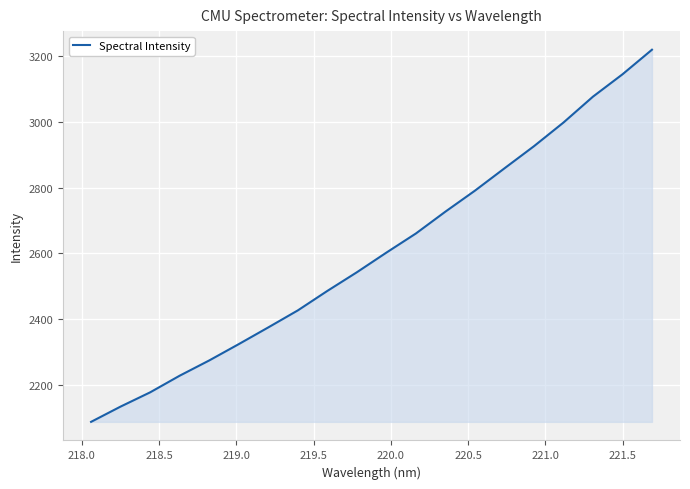

How many distinct data groups are displayed?

1